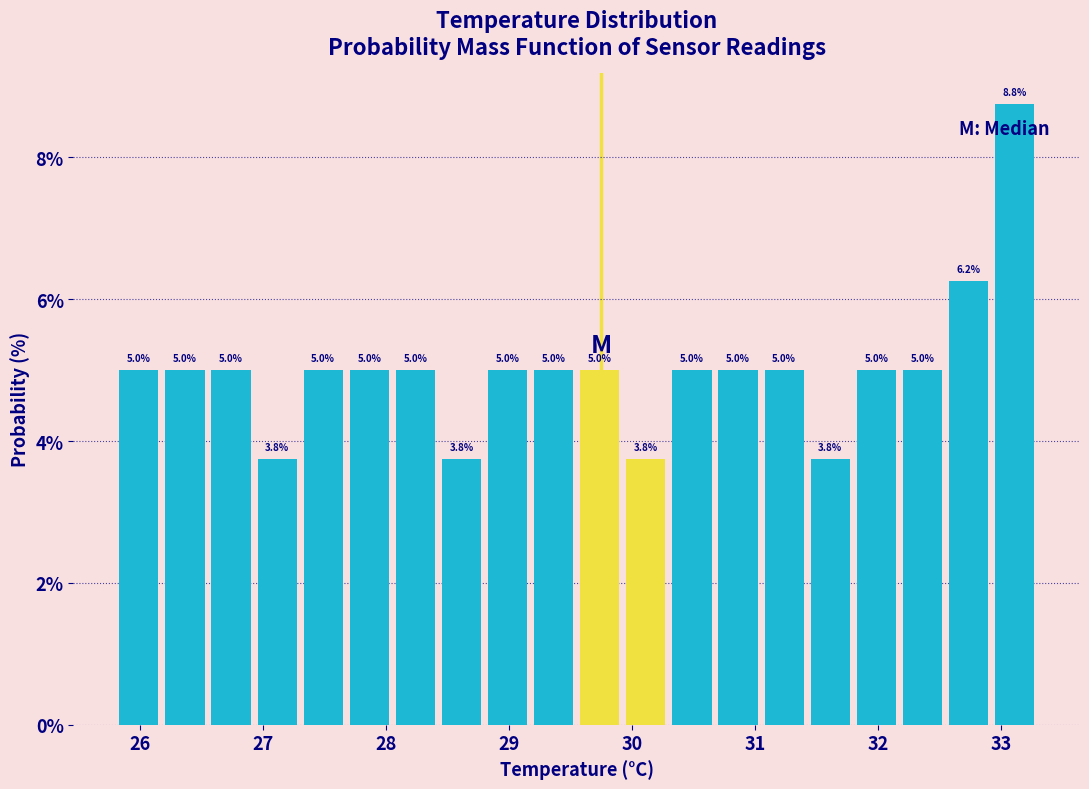

Read against the x-axis, roughly where is the centre of the tallest bar?

33.1